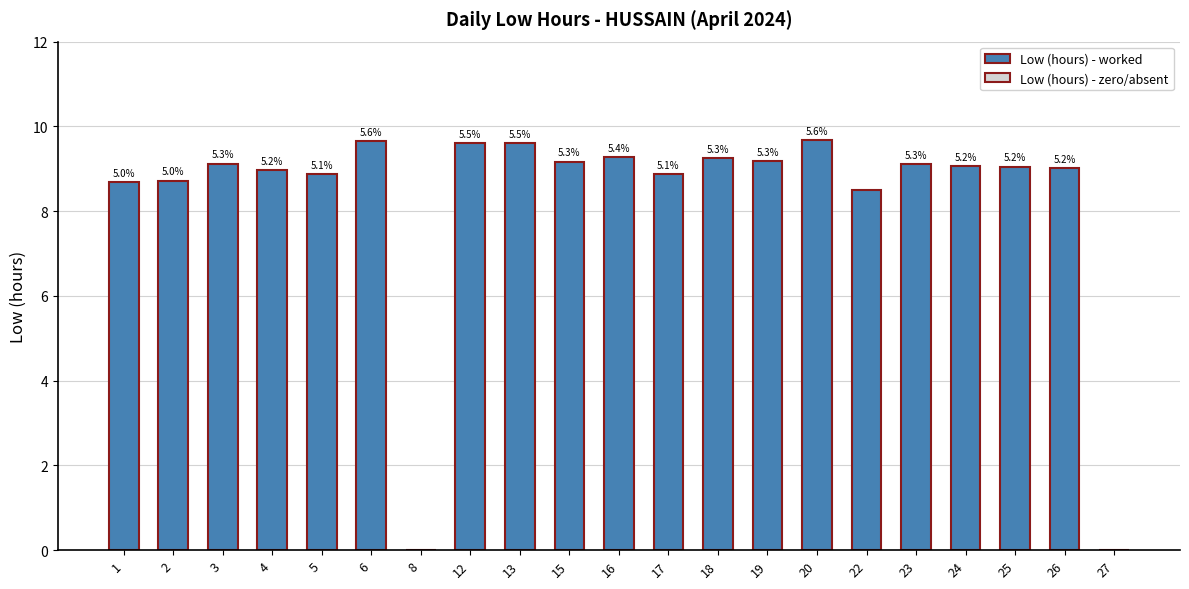

Are the bars horizontal?

No